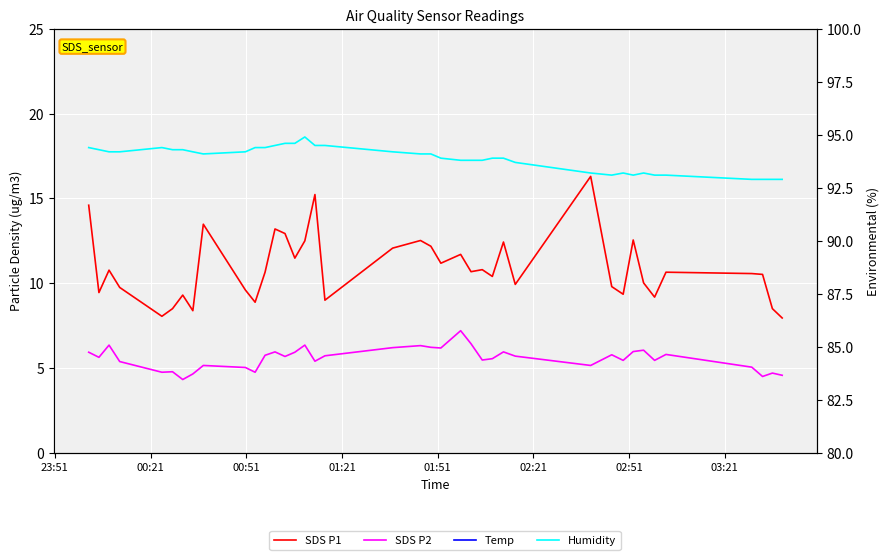

Which series has the widest spread of values?

SDS P1